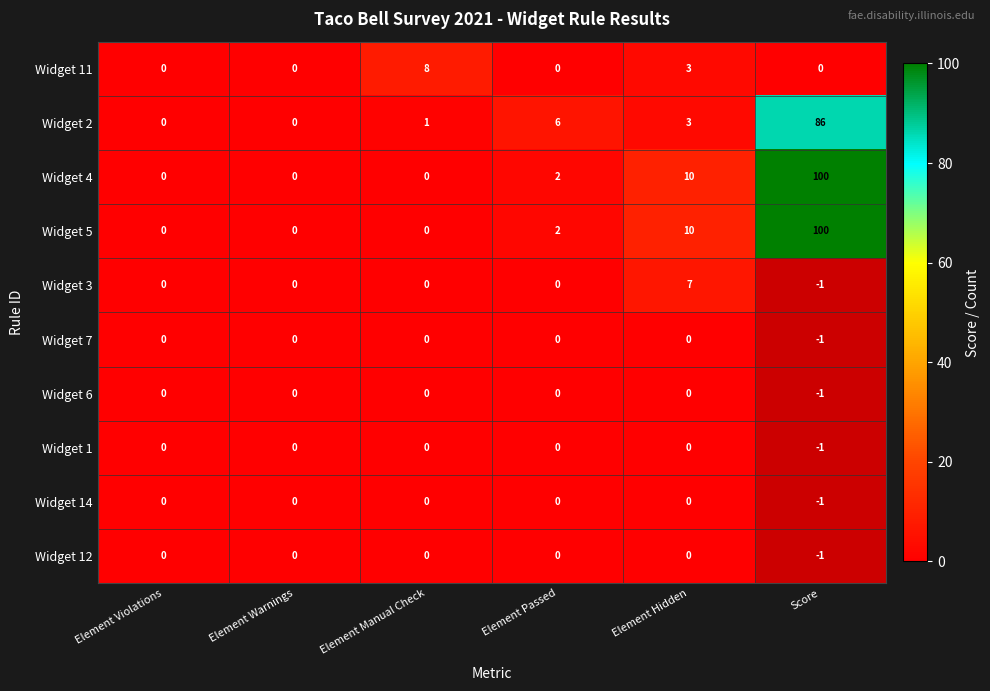

Which label corresponds to the smallest value in the chart?

Element Violations